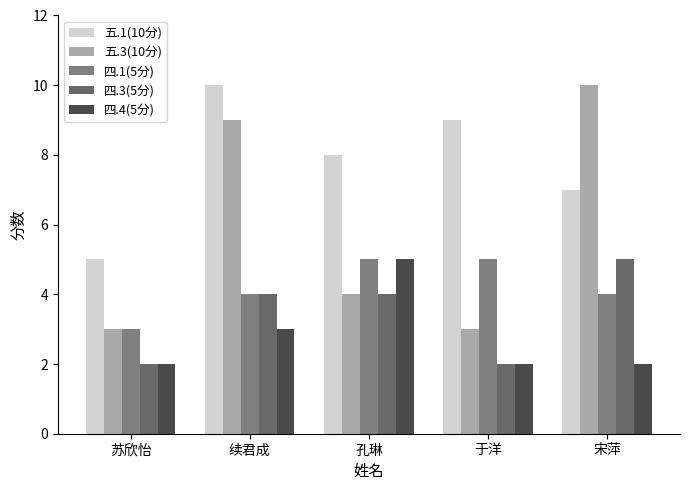

Read the 四.4(5分) value at 孔琳.

5